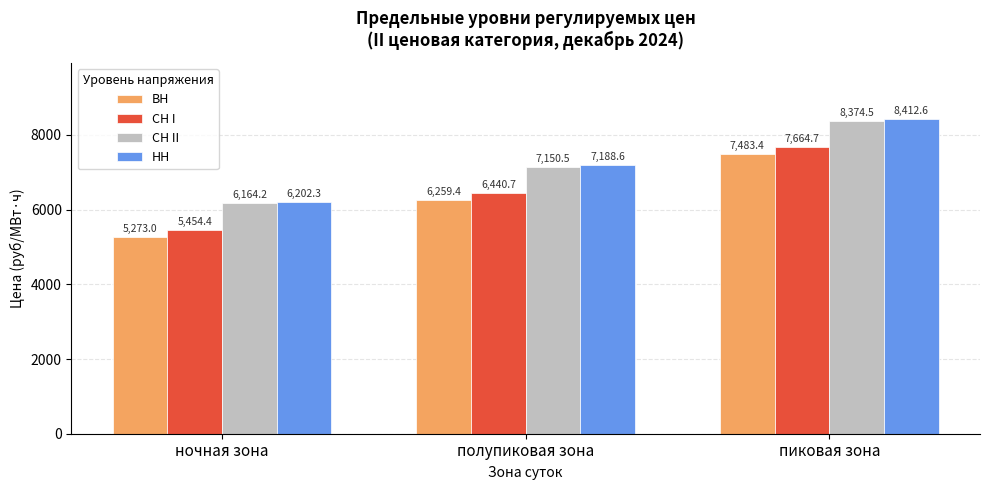

At which category is the sum across all series the highest?

пиковая зона